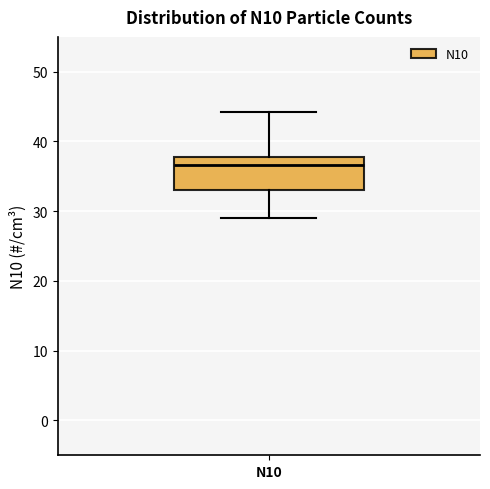

Transcribe this box plot: give where the median line is, the range the box spans, and where the two whiskers end, as read against the y-axis. The values are not printed on the chart, so give them approximately, as read against the axis.

median 37, box 33 to 38, whiskers 29 to 44